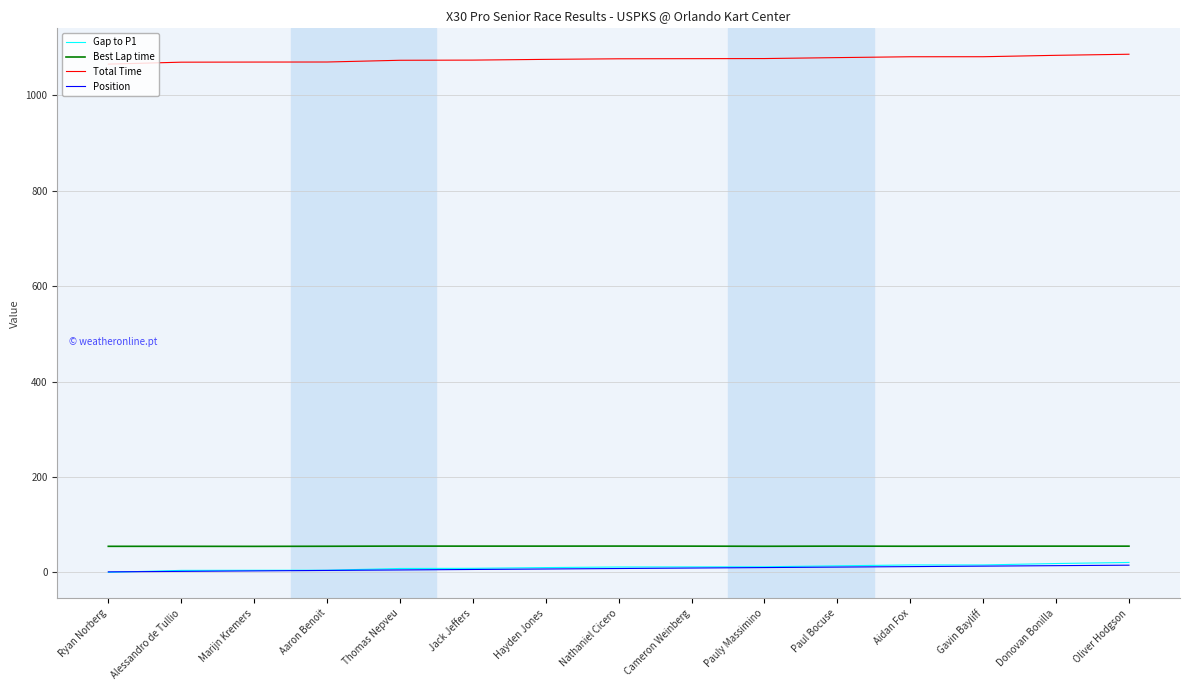

What is the maximum value for Total Time?

1086.1